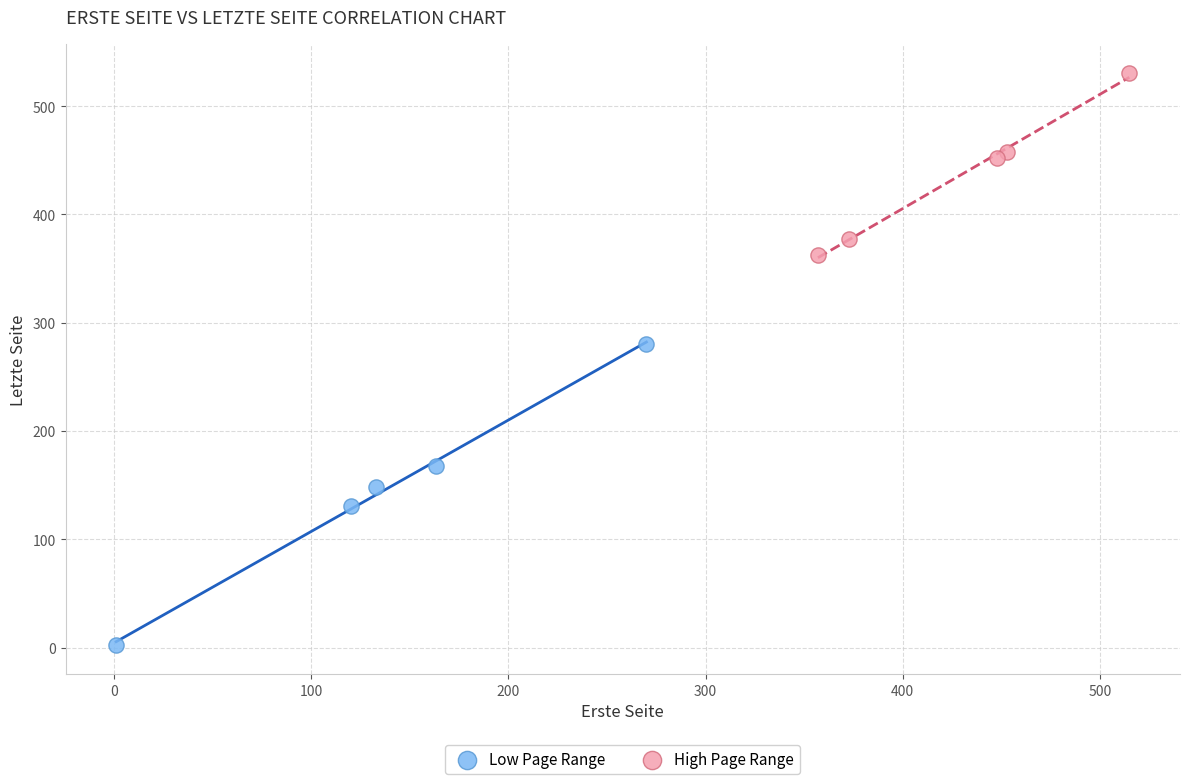

What are all the series names shown in the legend?

Low Page Range, High Page Range